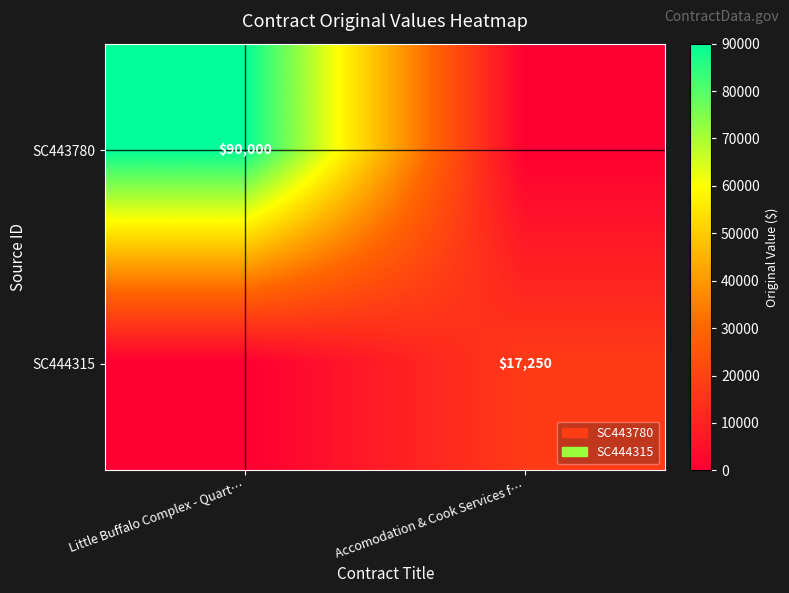

The SC444315 series shows 17250 at Accomodation & Cook Services f…. True or false?

True